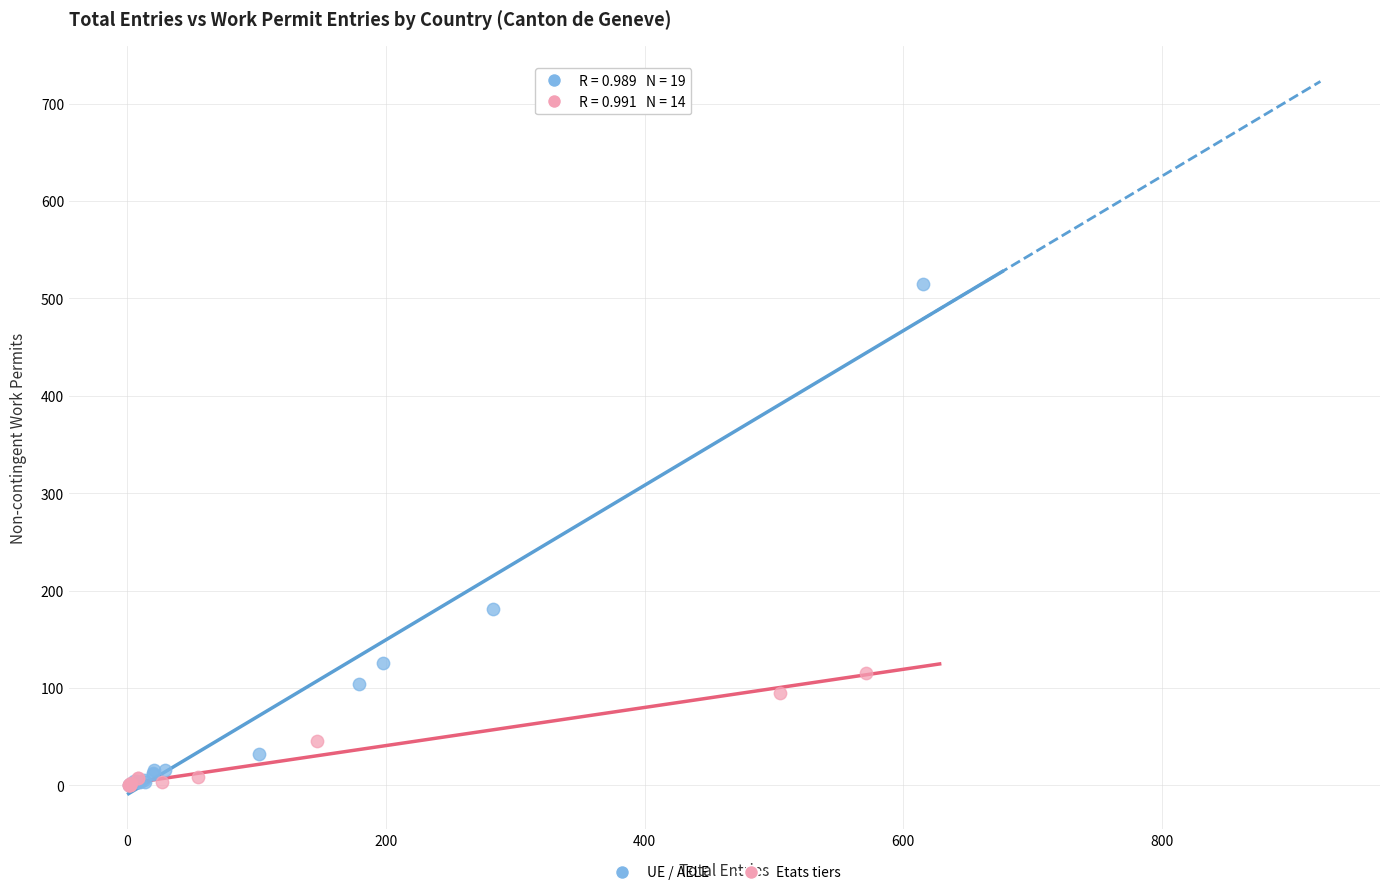

Which series reaches the maximum Y coordinate?

UE / AELE